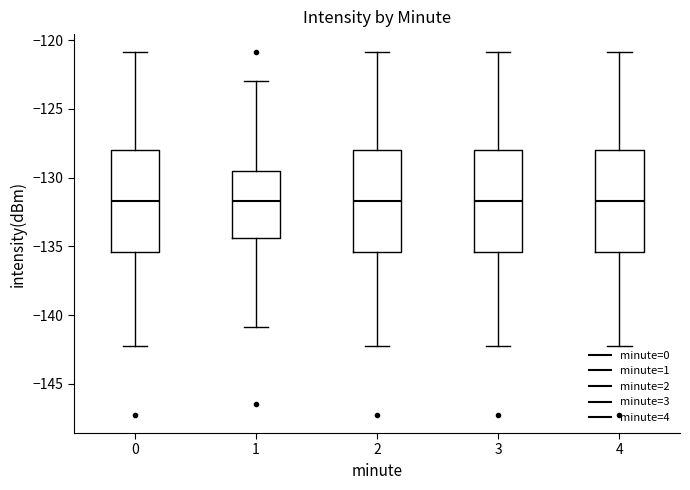

Reading left to right, transcribe this box plot: for each box, give where its median line is, the range the box spans, and where its two whiskers end, as read against the y-axis. The values are not printed on the chart, so give them approximately, as read against the axis.

0: median -131.5, box -135.5 to -128.0, whiskers -142.5 to -121.0
1: median -131.5, box -134.5 to -129.5, whiskers -141.0 to -123.0
2: median -131.5, box -135.5 to -128.0, whiskers -142.5 to -121.0
3: median -131.5, box -135.5 to -128.0, whiskers -142.5 to -121.0
4: median -131.5, box -135.5 to -128.0, whiskers -142.5 to -121.0